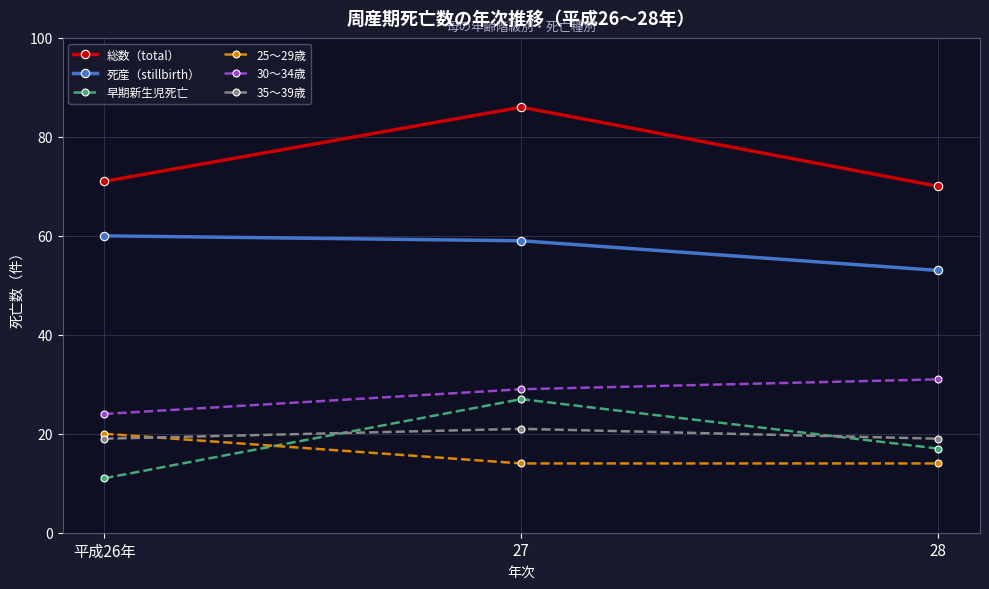

How many distinct data groups are displayed?

6